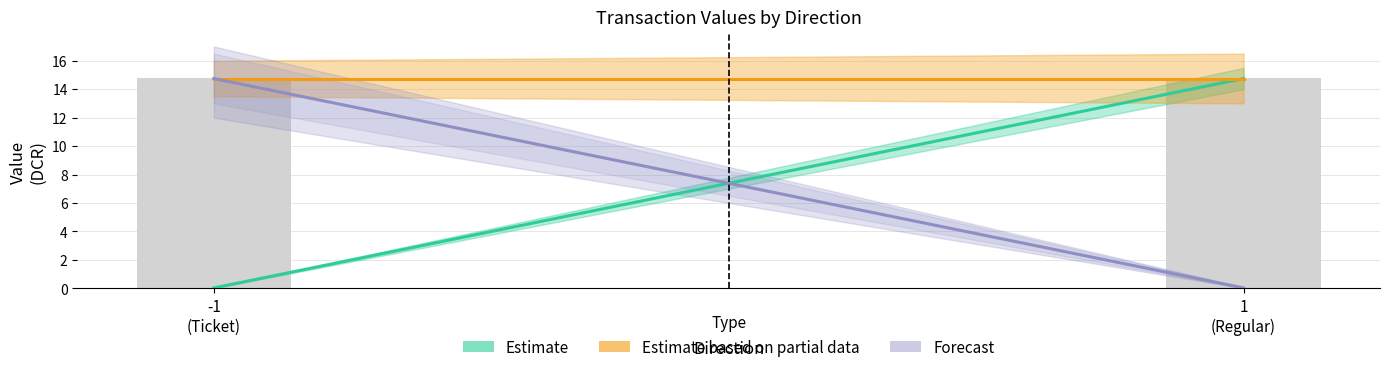

How many distinct data groups are displayed?

3